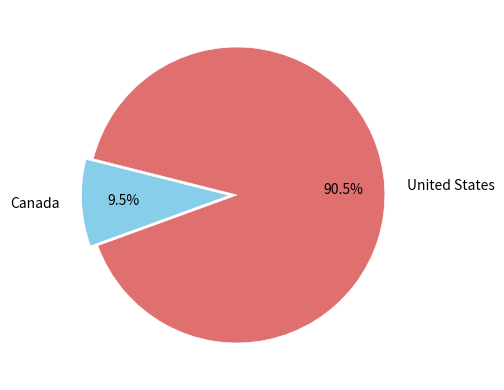

To the nearest percent, what is the combined percentage of United States and Canada?

100%